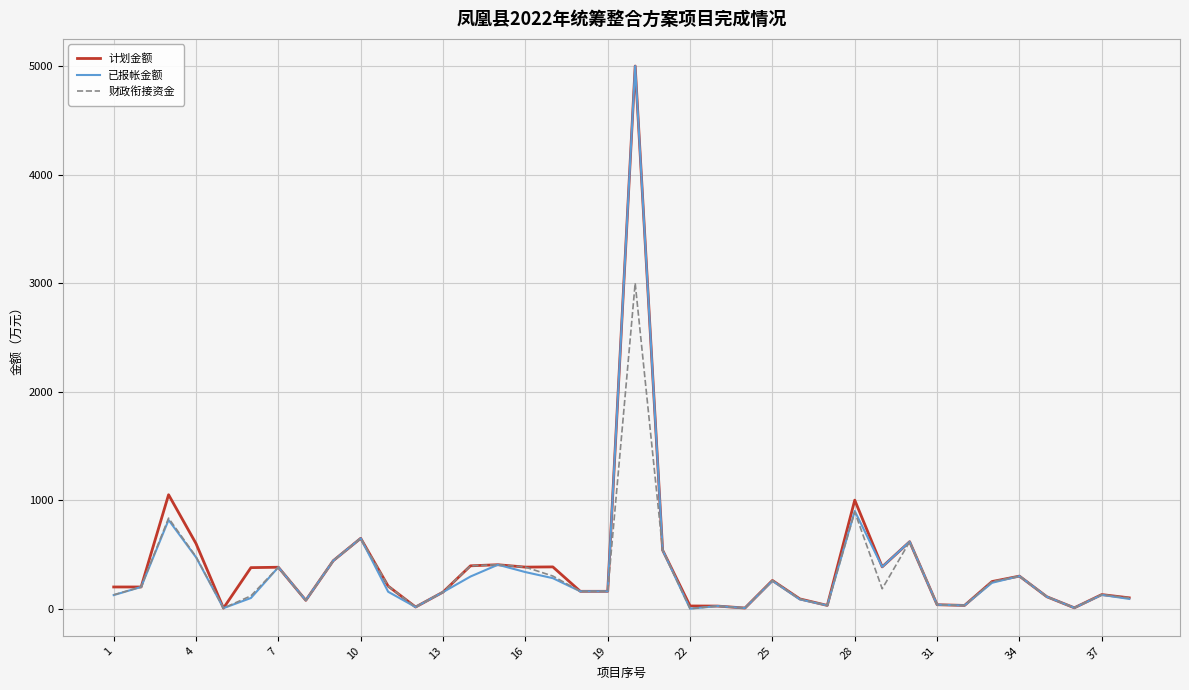

What is the greatest value displayed?

5000.0